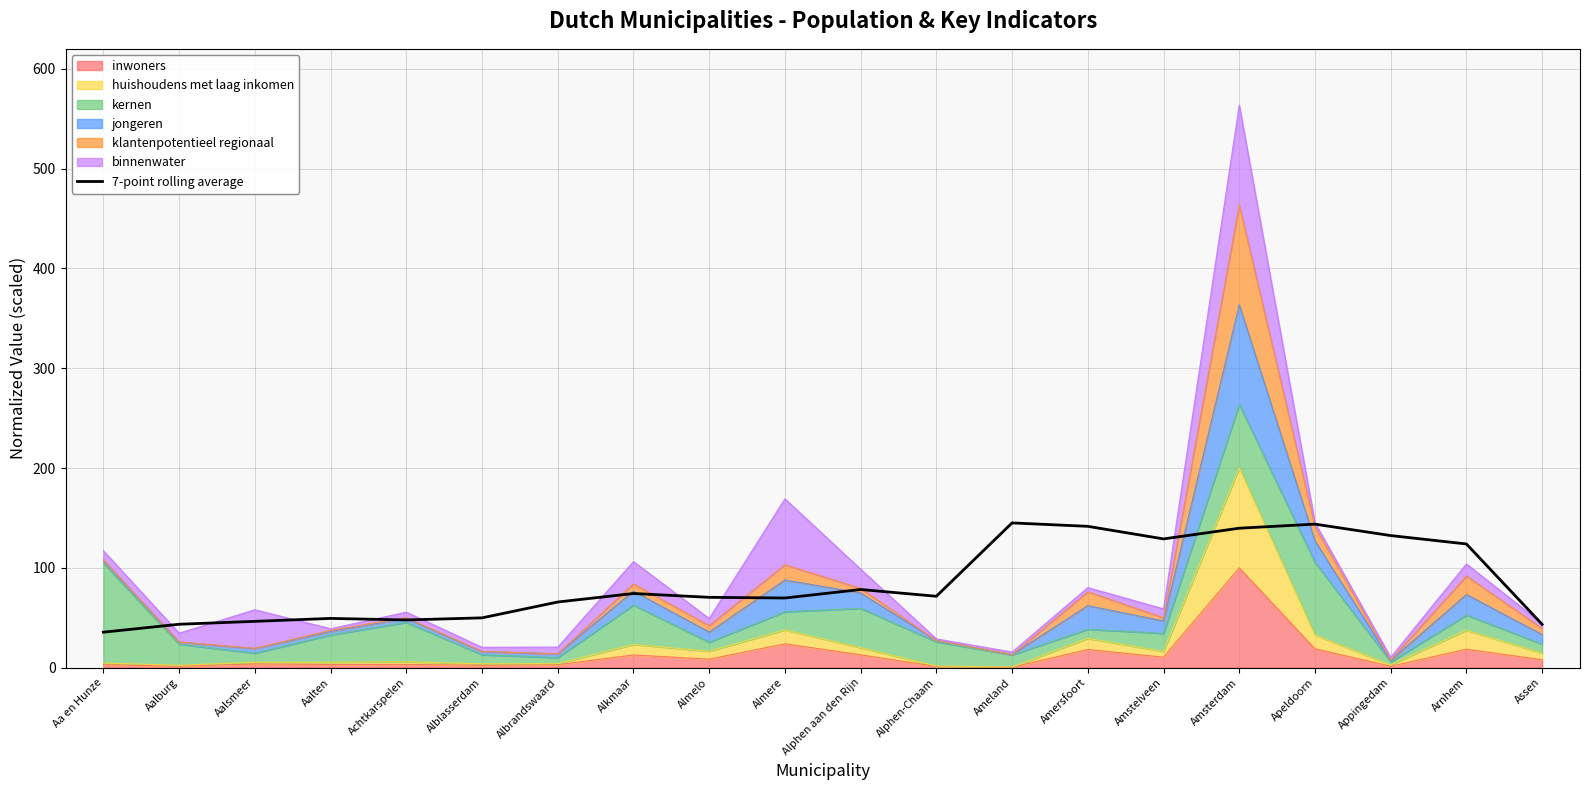

Between Aalten and Almere, which is larger?

Almere